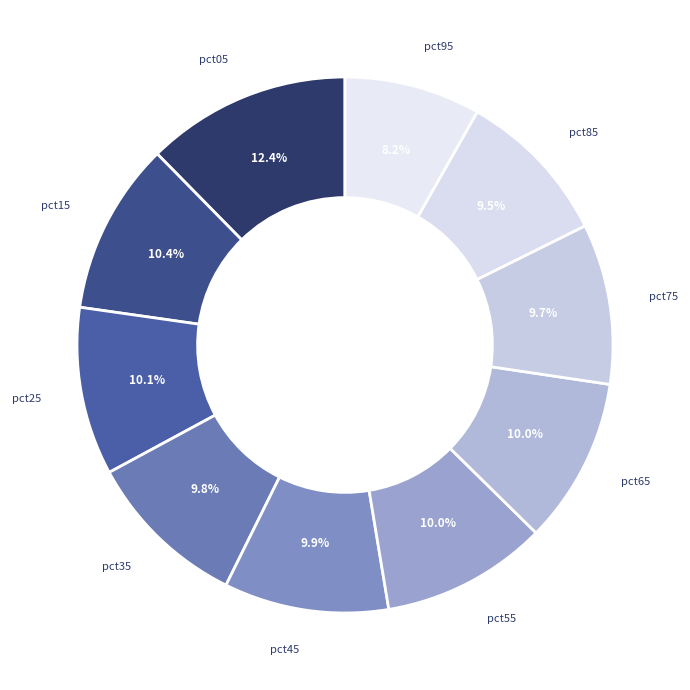

What percentage is the pct25 slice, to the nearest percent?

10%